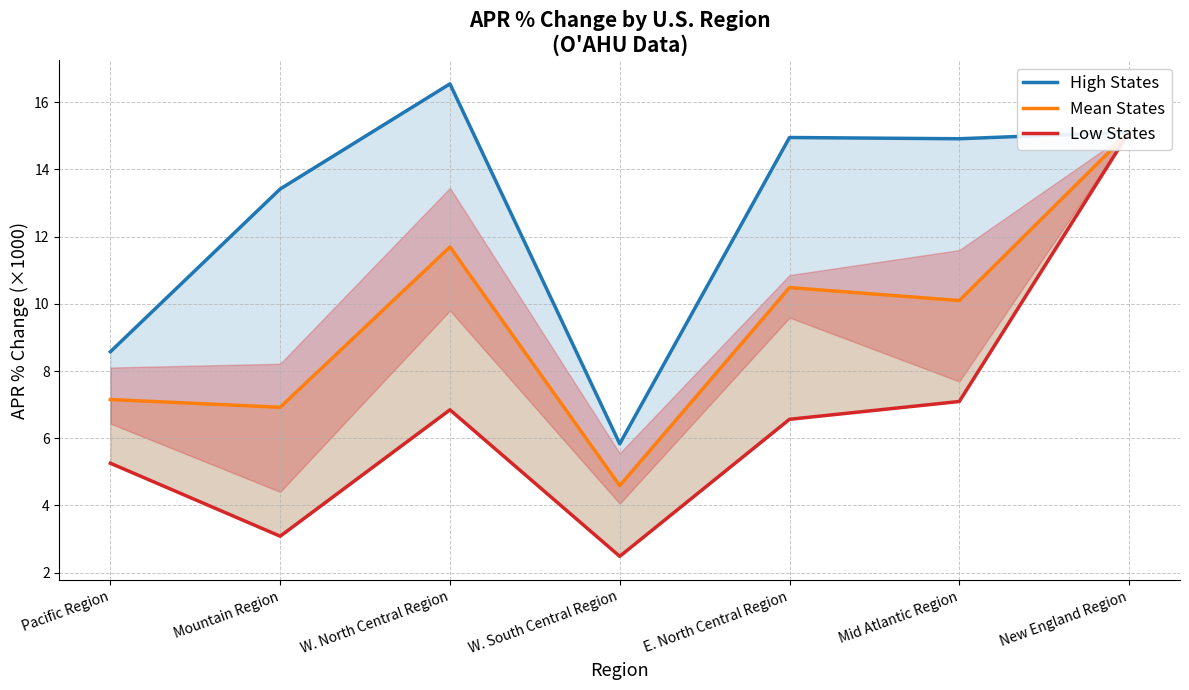

The Low States series shows 0.9 at Mountain Region. True or false?

False